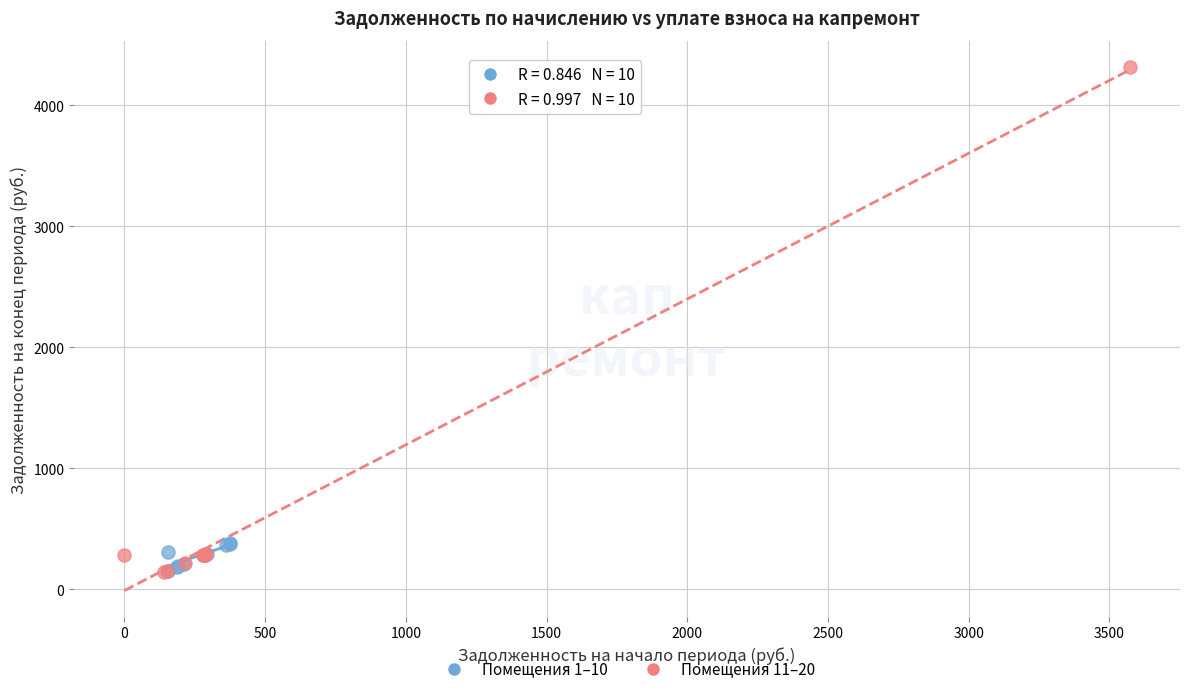

What are all the series names shown in the legend?

Помещения 1–10, Помещения 11–20